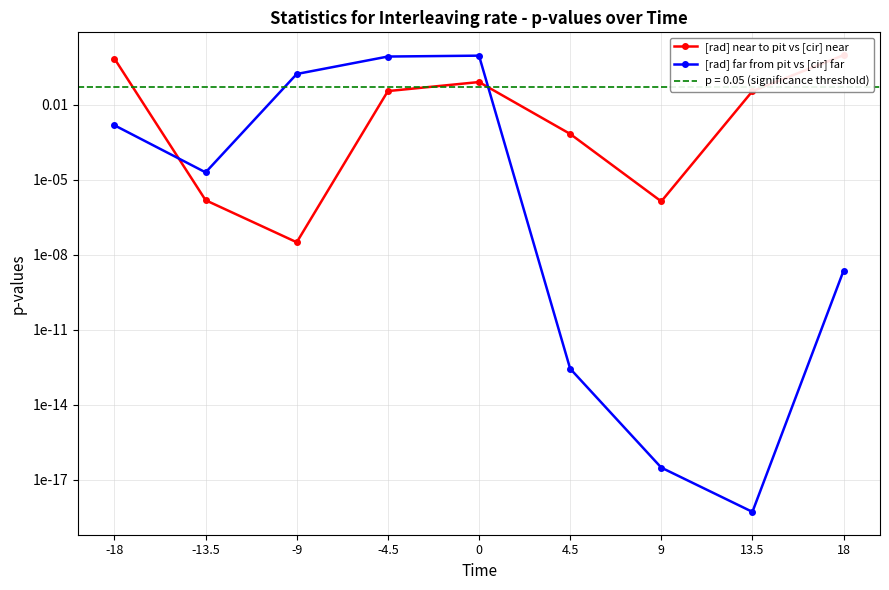

List the series in order of their peak value, highest first.

[rad] near to pit vs [cir] near, [rad] far from pit vs [cir] far